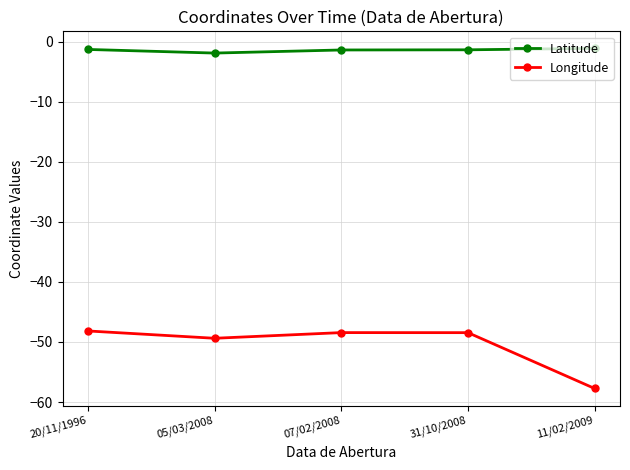

What is the difference between the second highest and minimum values in the Latitude series?

0.6